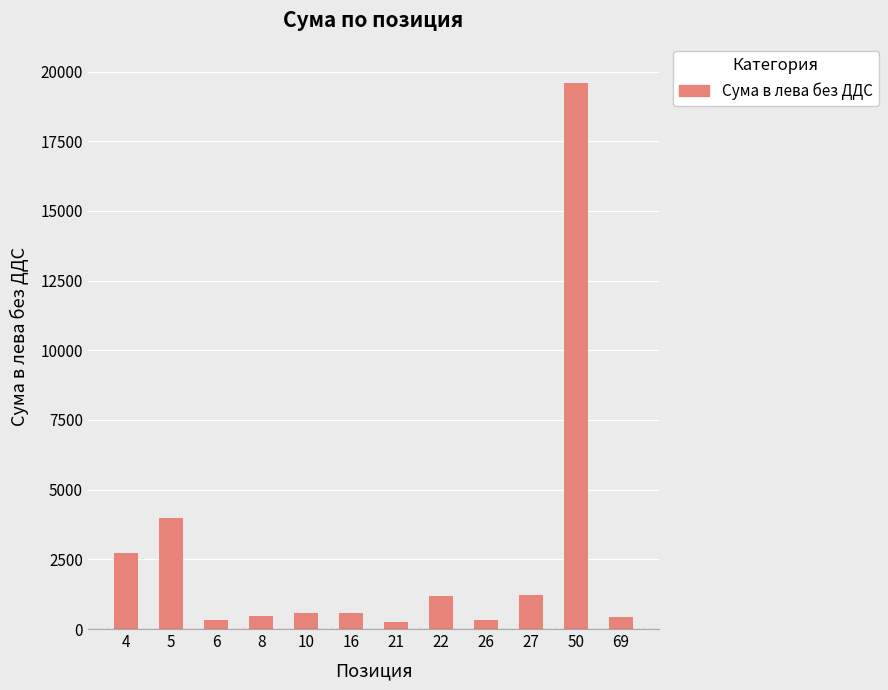

The value at 22 is 530.7. True or false?

False